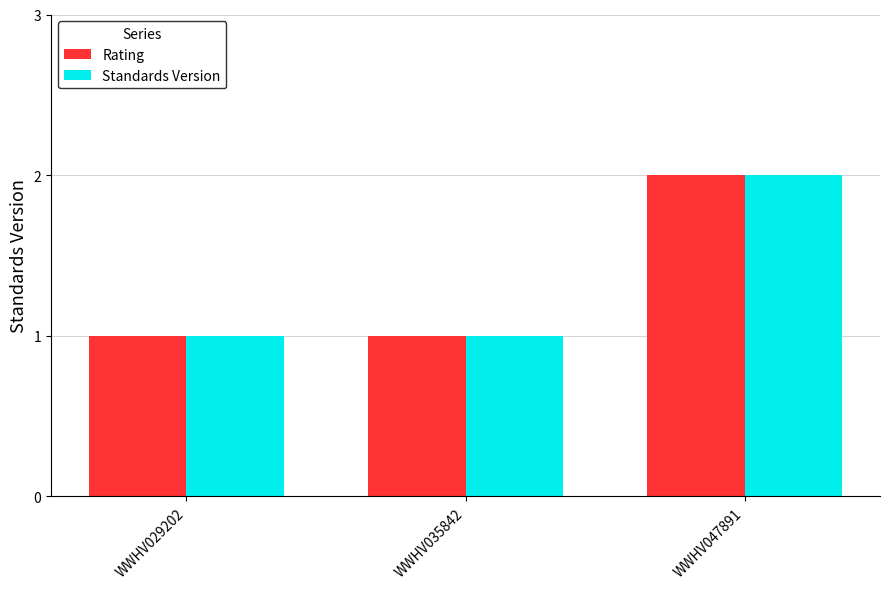

How many Rating values are between 1 and 2?

3